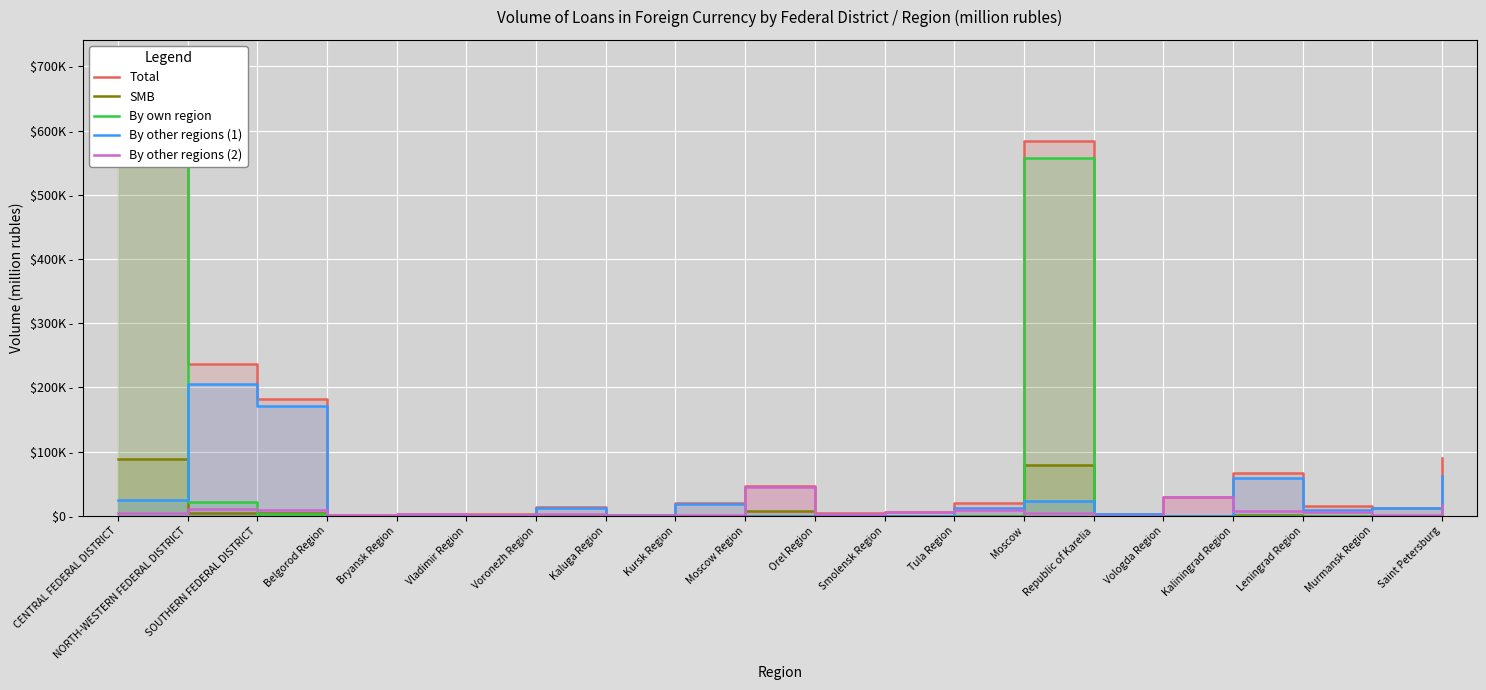

What is the value of the Total point at the 15th from the left?

3214